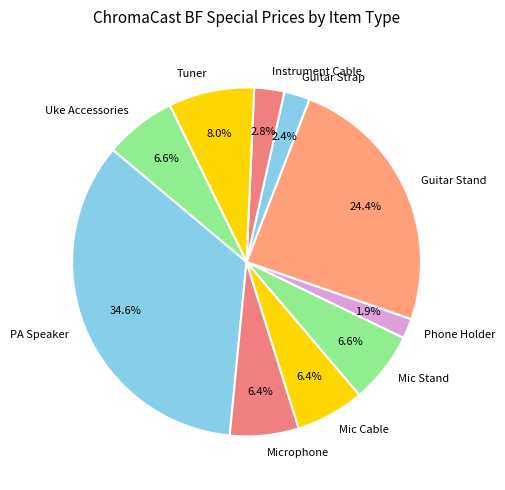

What portion of the pie excludes Microphone?

93.6%